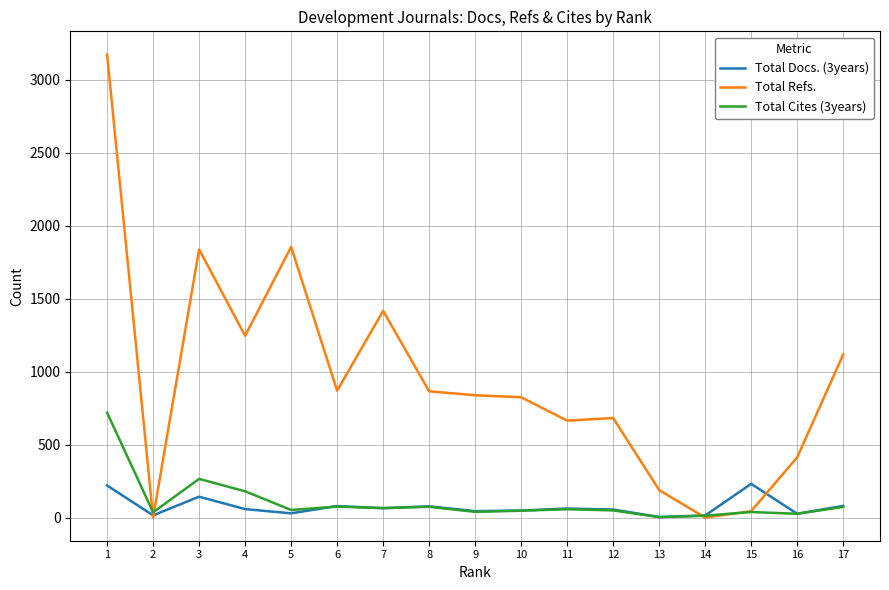

True or false: Total Refs. has a value of 577 at 16.

False